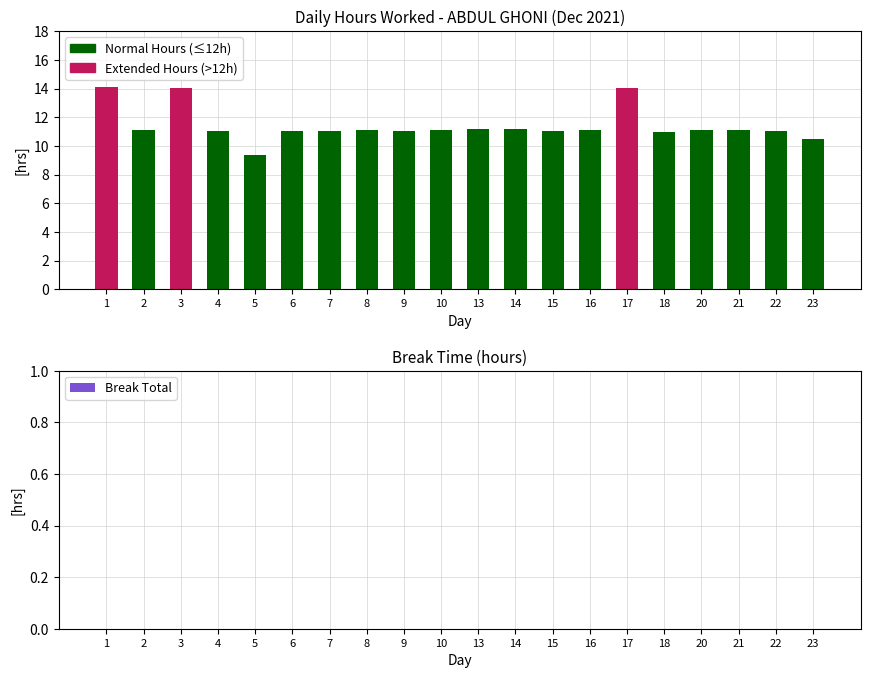

What is the sum of the Hours Worked values at 20 and 13?

22.3